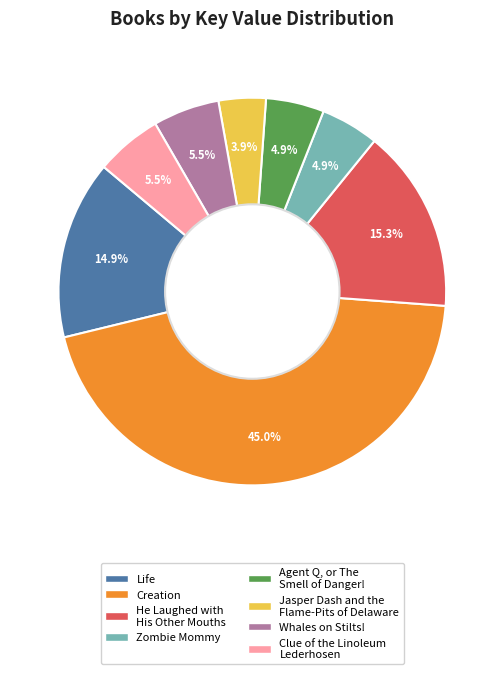

Does Jasper Dash and the Flame-Pits of Delaware represent more than half of the total?

No